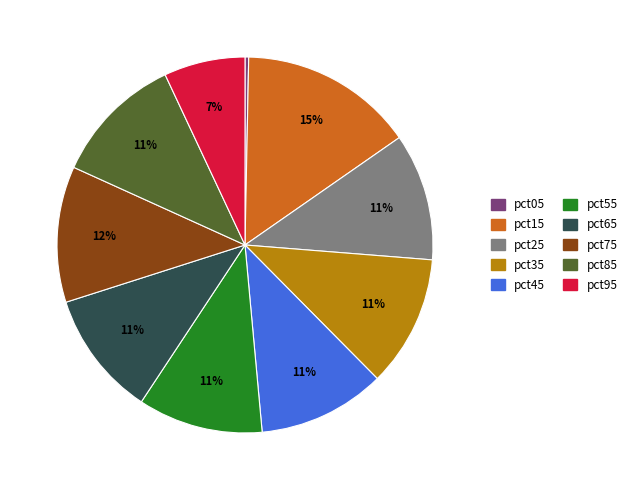

Do pct45 and pct55 together represent more than half of the pie?

No